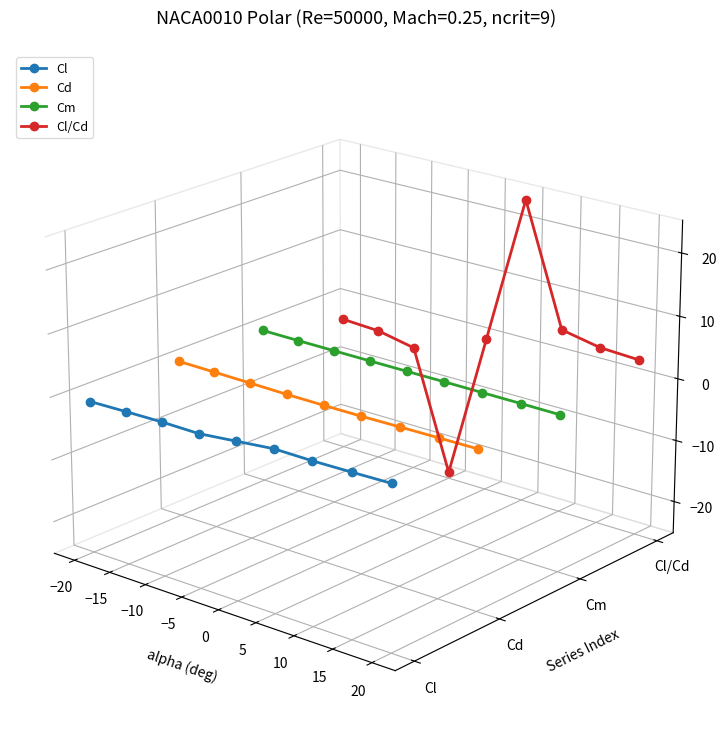

The value of Cl/Cd at 10 is 0.0. True or false?

False